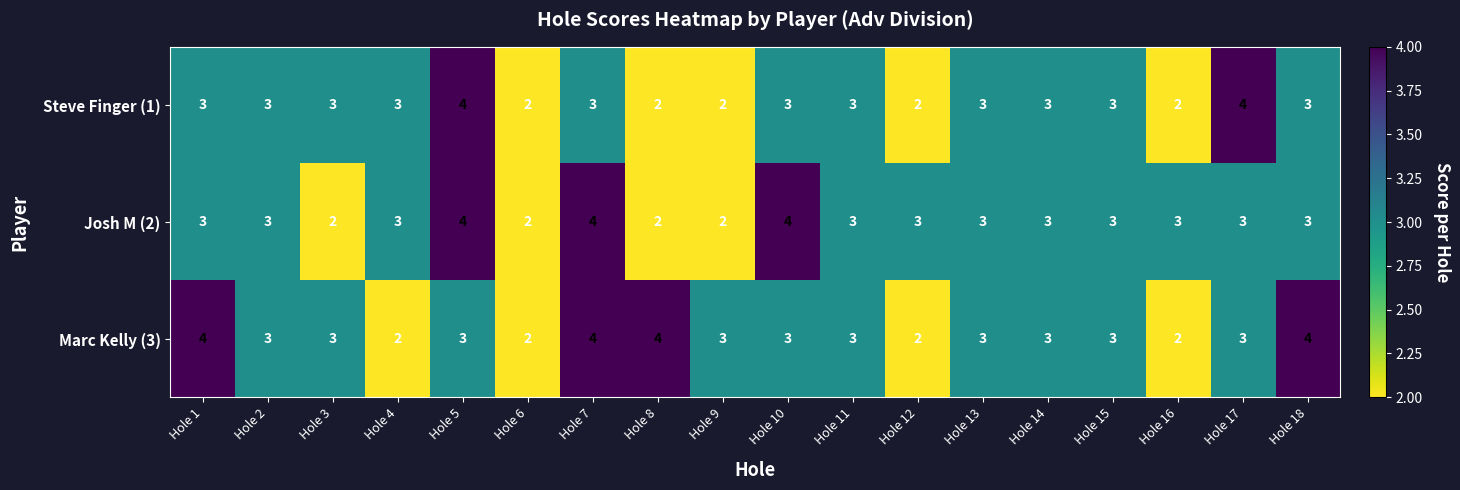

The value of Marc Kelly (3) at Hole 4 is 2. True or false?

True